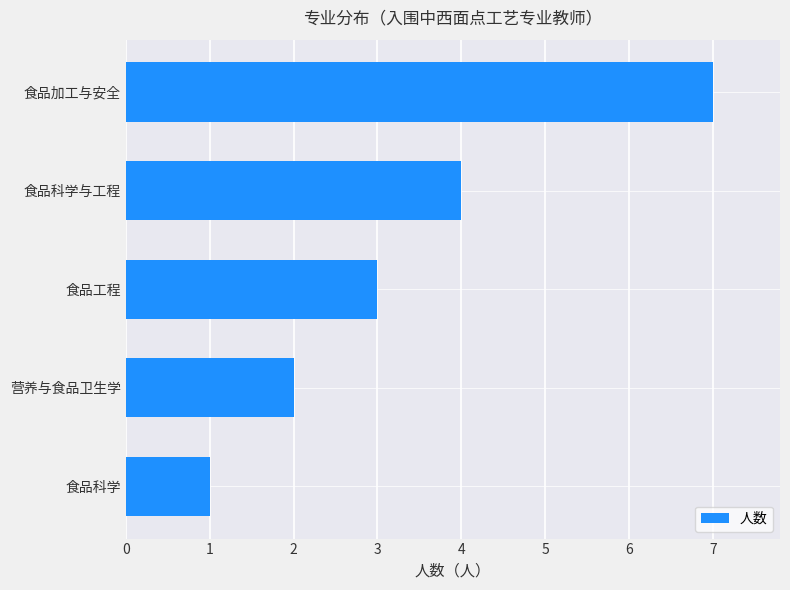

Which category has the highest value across all series?

食品加工与安全